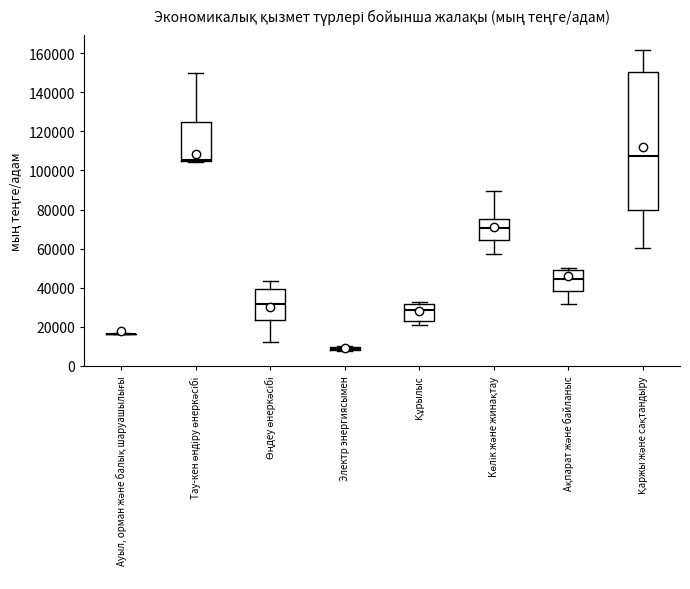

Which box is the tallest, from its lower edge to its upper edge?

Қаржы және сақтандыру